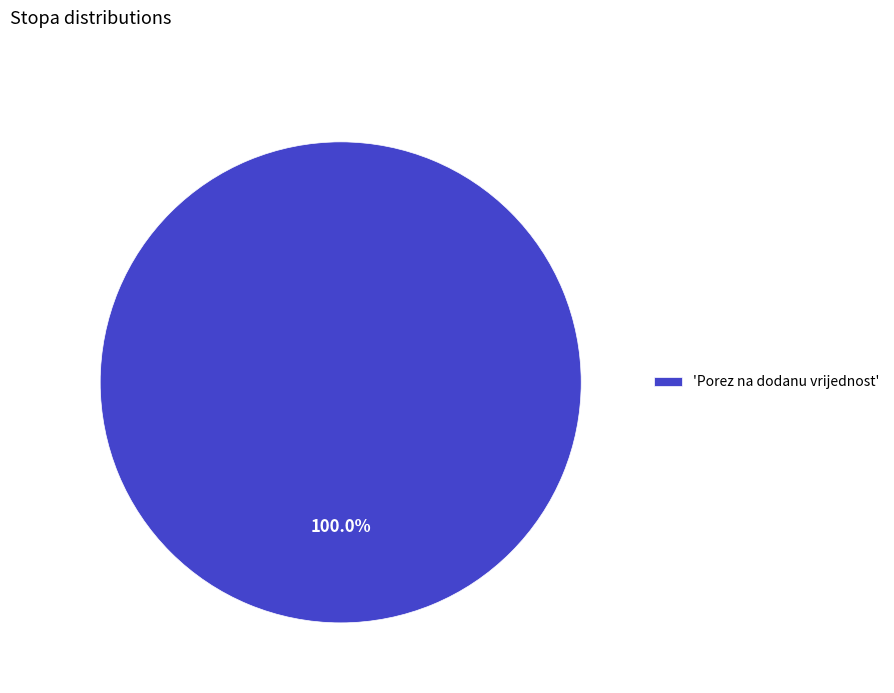

Rank the categories by value from highest to lowest.

'Porez na dodanu vrijednost'